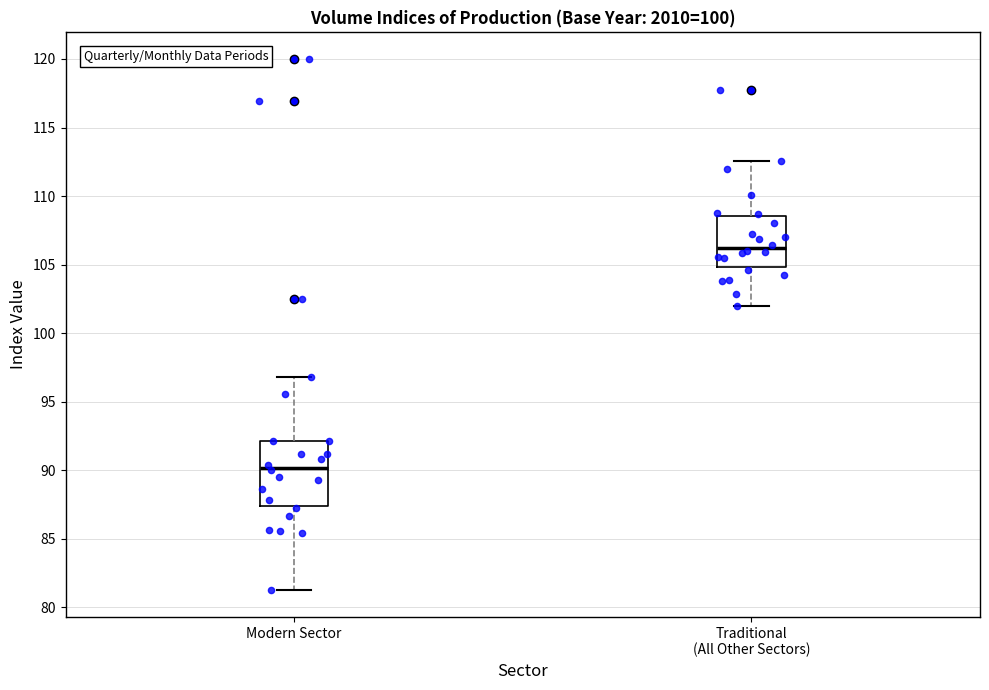

Which box is the tallest, from its lower edge to its upper edge?

Modern Sector